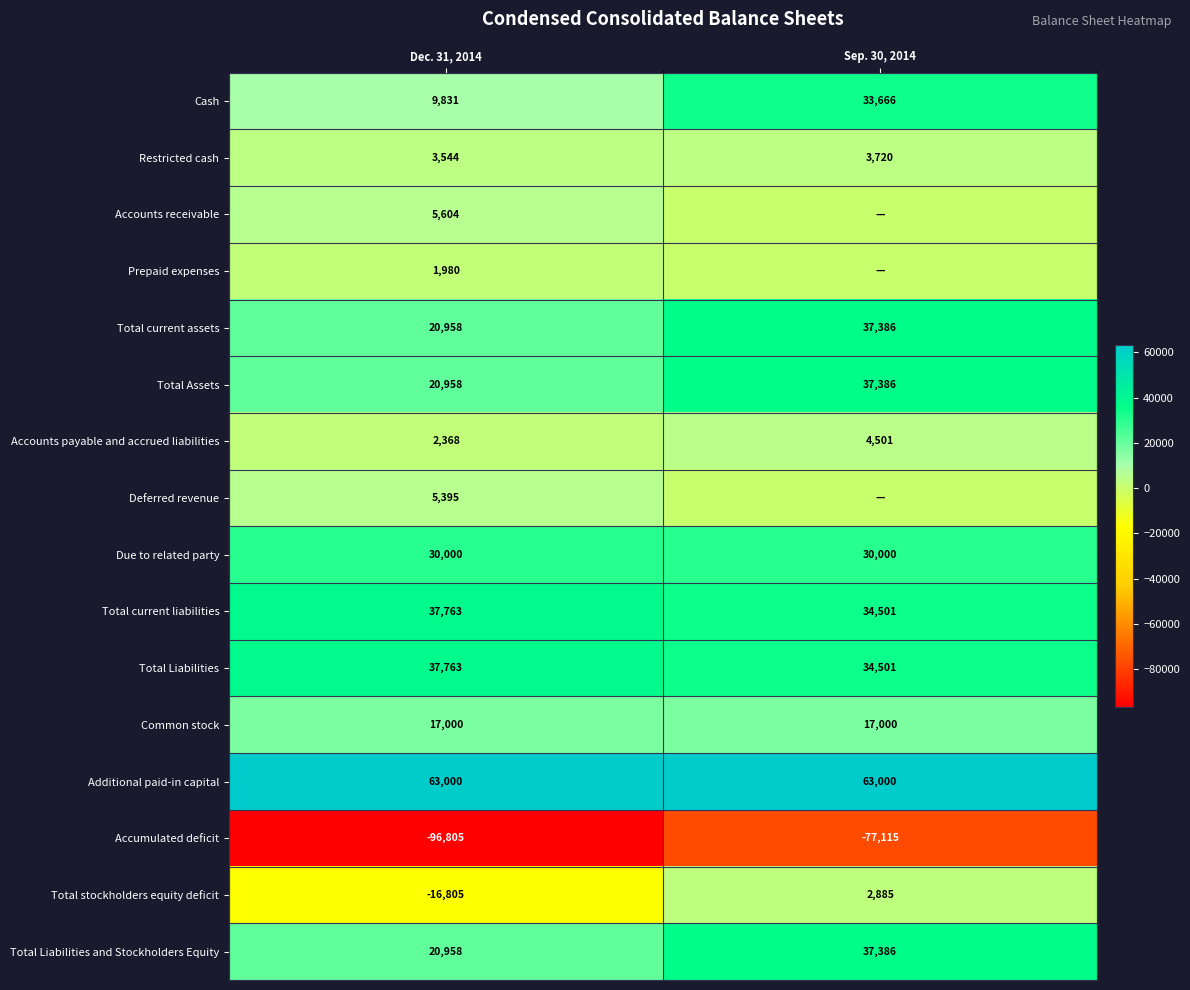

How many series are shown in this chart?

16